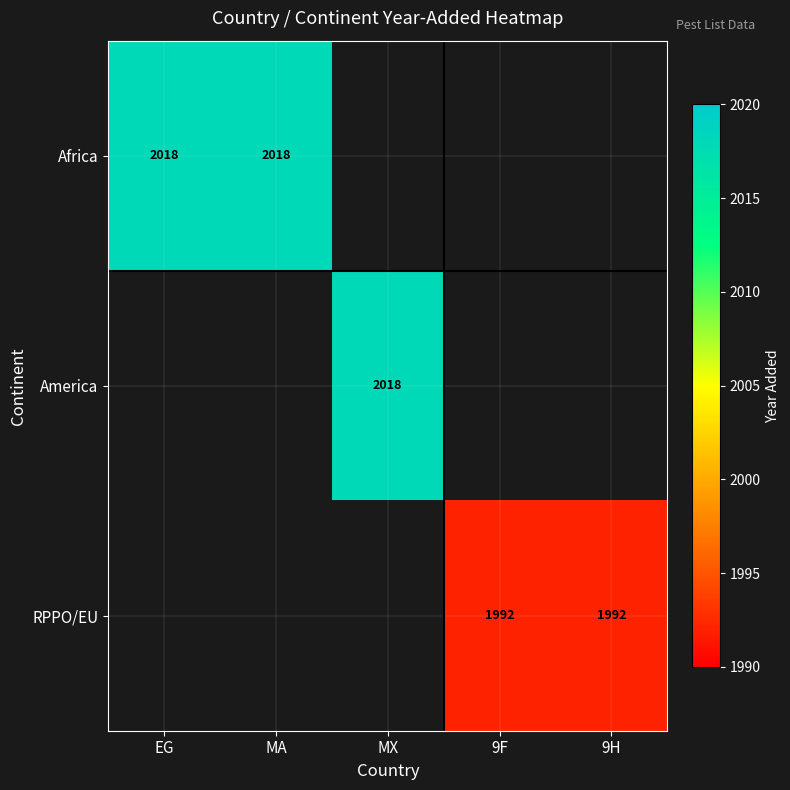

The Africa series shows 2018 at EG. True or false?

True